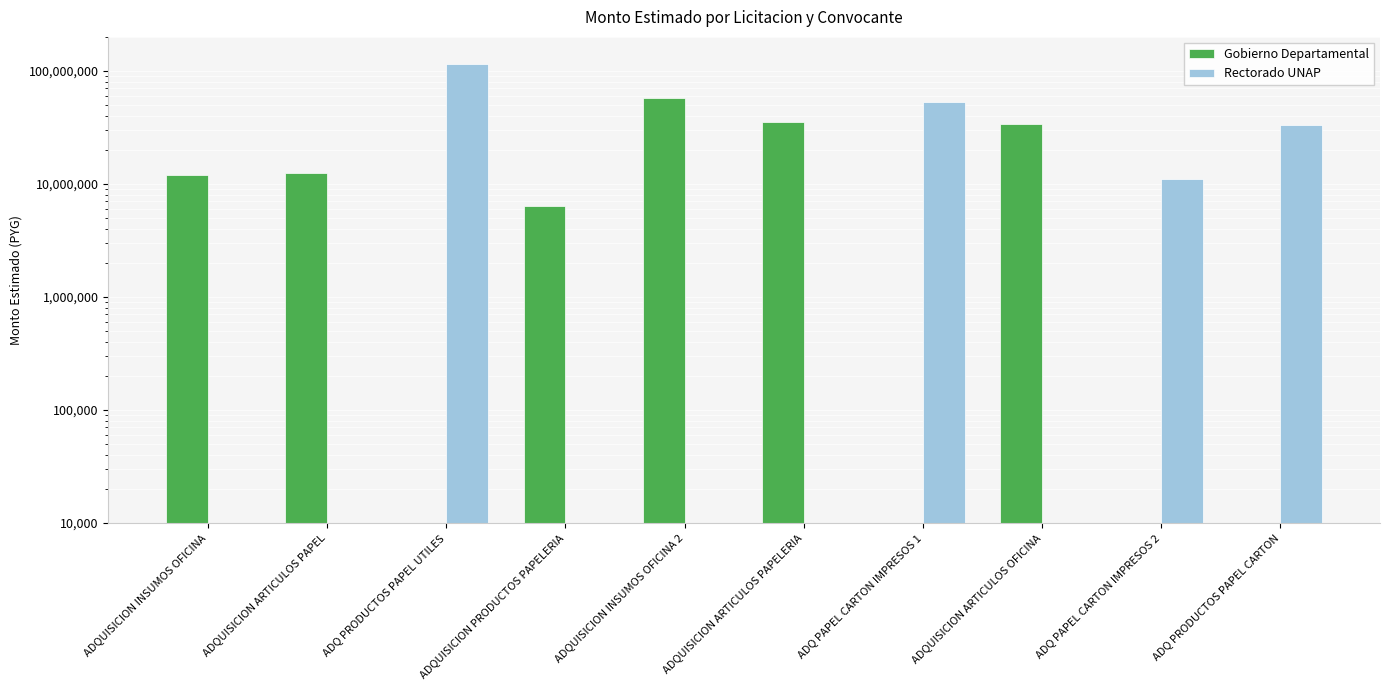

What is the difference between the Rectorado UNAP values at ADQ PAPEL CARTON IMPRESOS 1 and ADQUISICION ARTICULOS PAPEL?

52730000